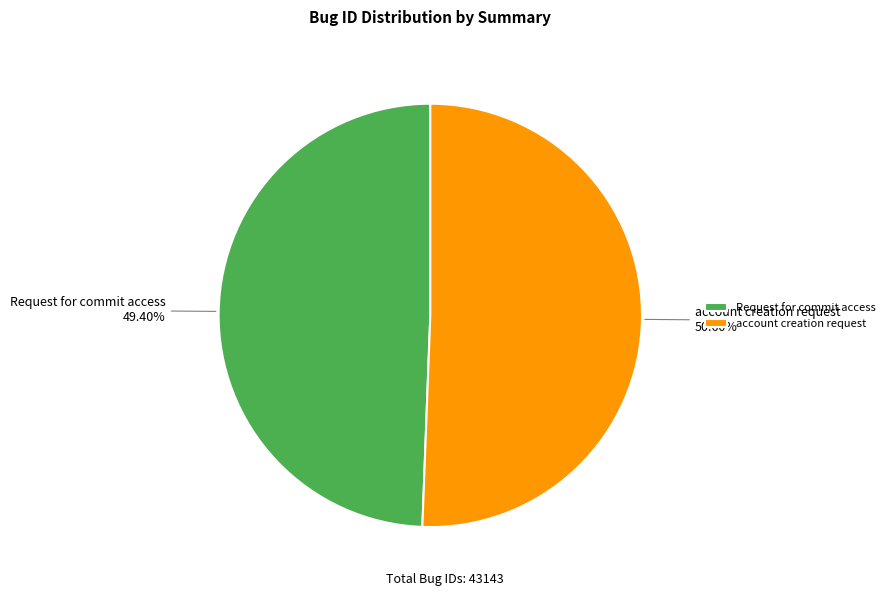

Which slice is the largest?

account creation request